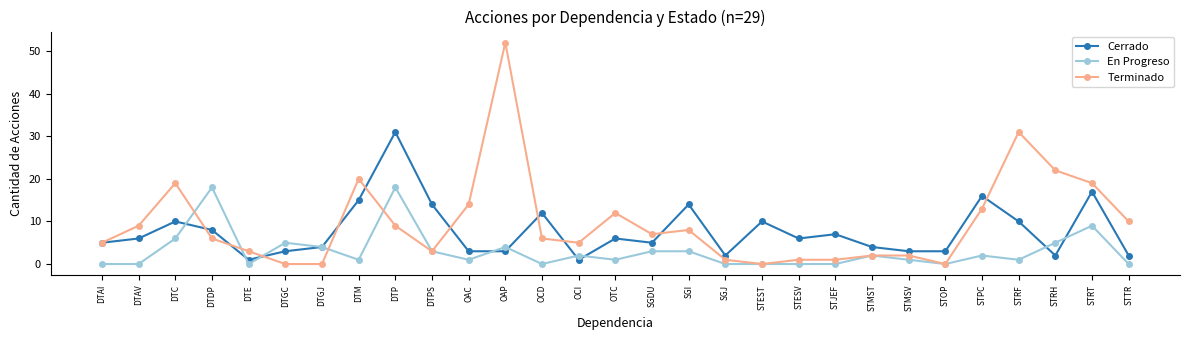

Reading left to right, list all the values displayed in this chart.

Cerrado: 5	6	10	8	1	3	4	15	31	14	3	3	12	1	6	5	14	2	10	6	7	4	3	3	16	10	2	17	2
En Progreso: 0	0	6	18	0	5	4	1	18	3	1	4	0	2	1	3	3	0	0	0	0	2	1	0	2	1	5	9	0
Terminado: 5	9	19	6	3	0	0	20	9	3	14	52	6	5	12	7	8	1	0	1	1	2	2	0	13	31	22	19	10